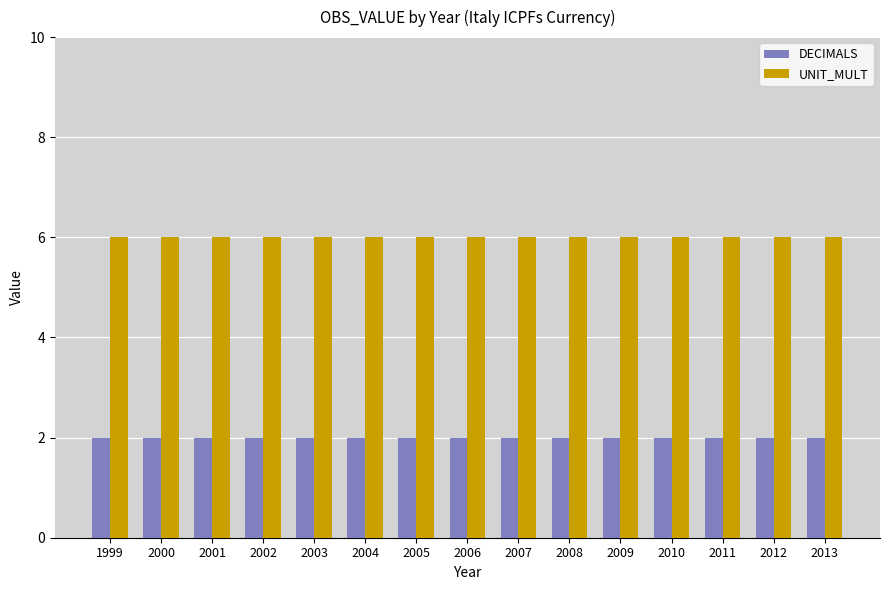

How many bars are there in each group?

2